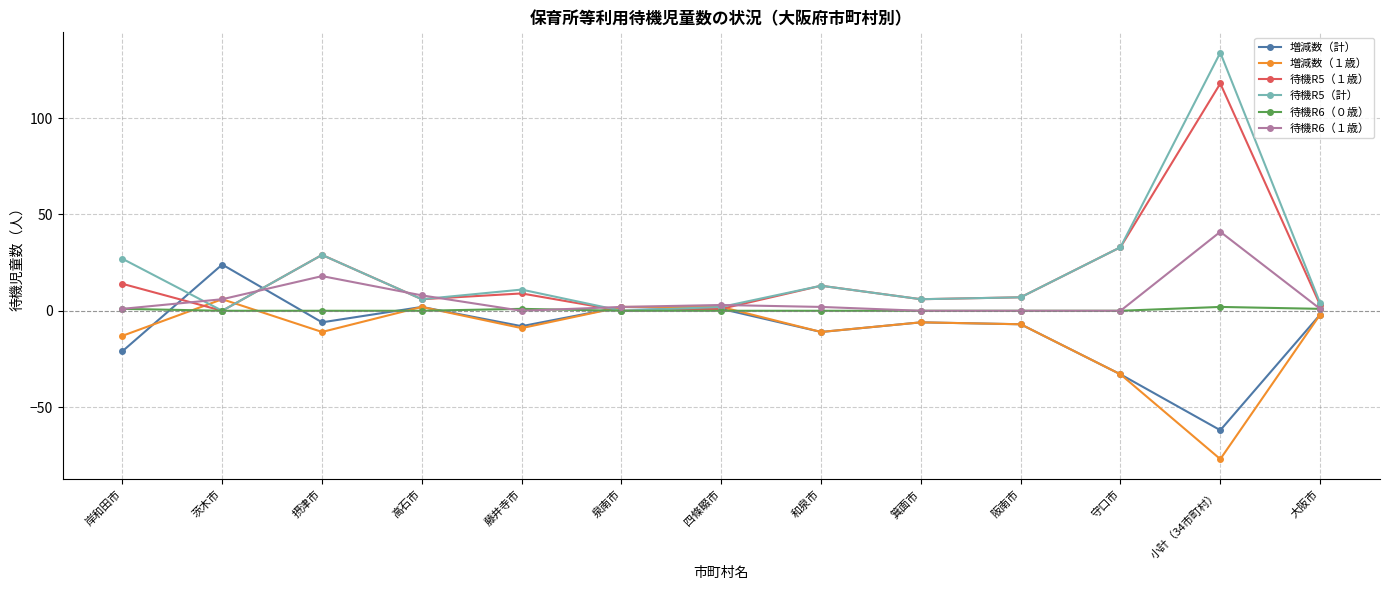

Is this an area chart (filled region under the line)?

No